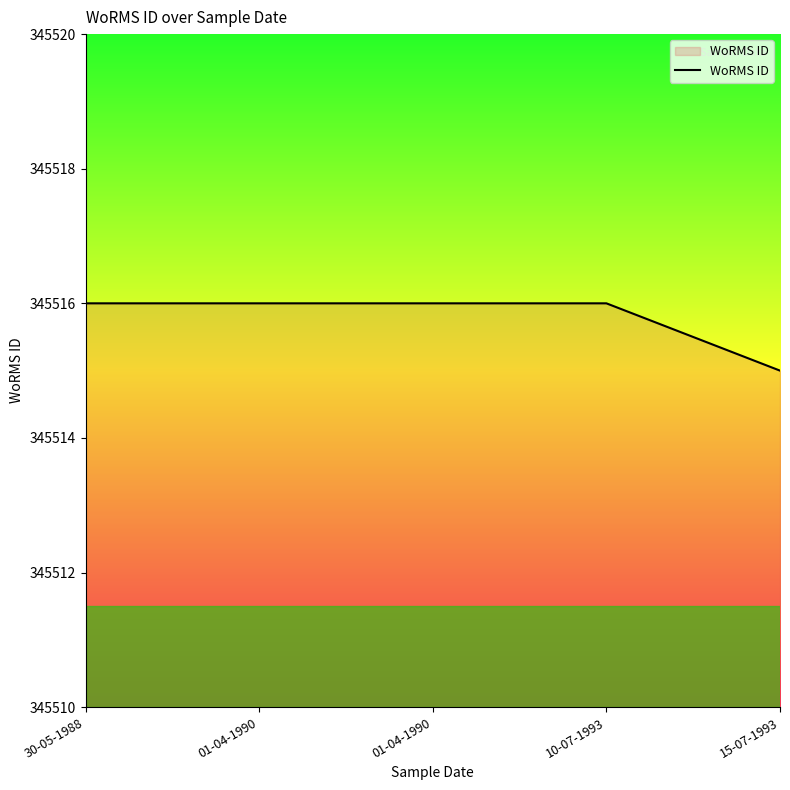

Does the chart have visible grid lines?

No